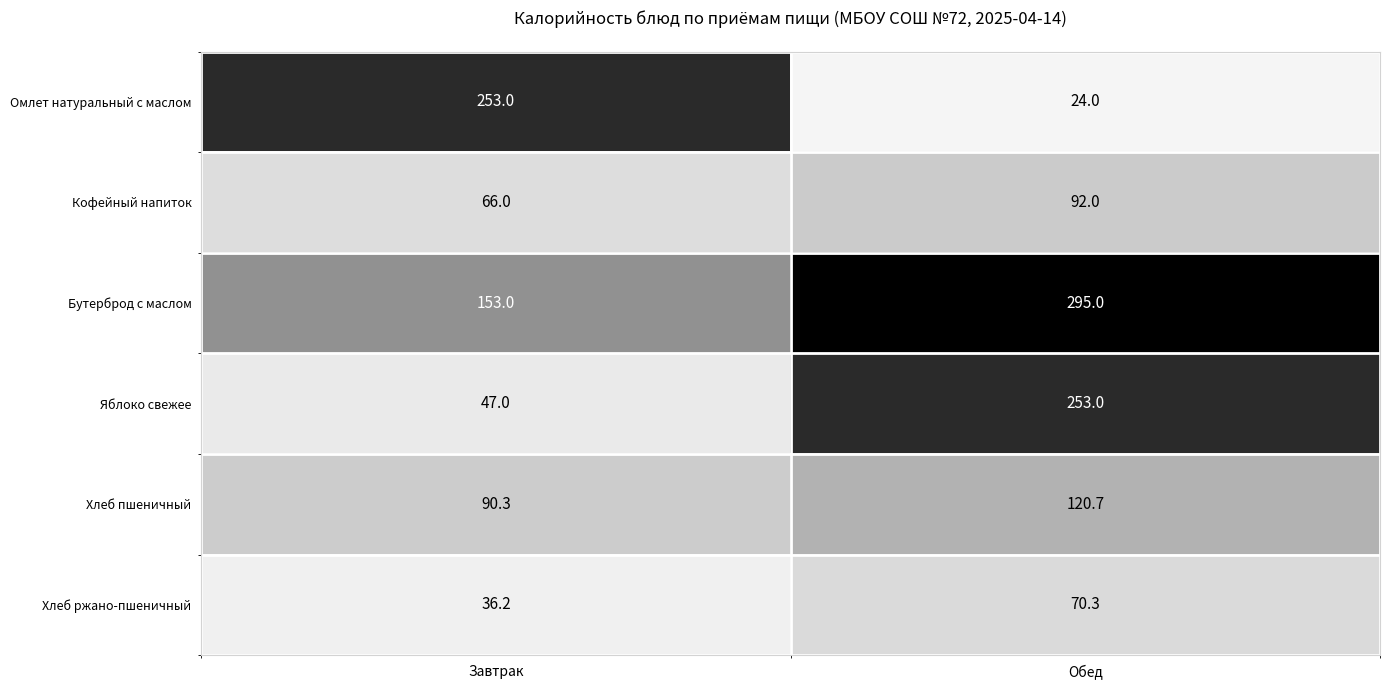

At which category is the sum across all series the highest?

Обед